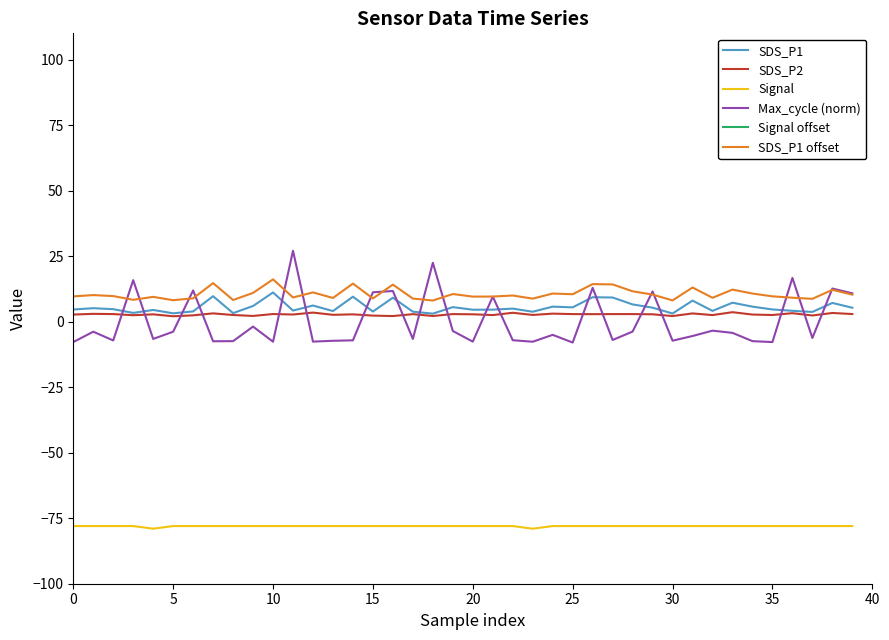

True or false: Signal offset has a value of -272.8 at 23.

False